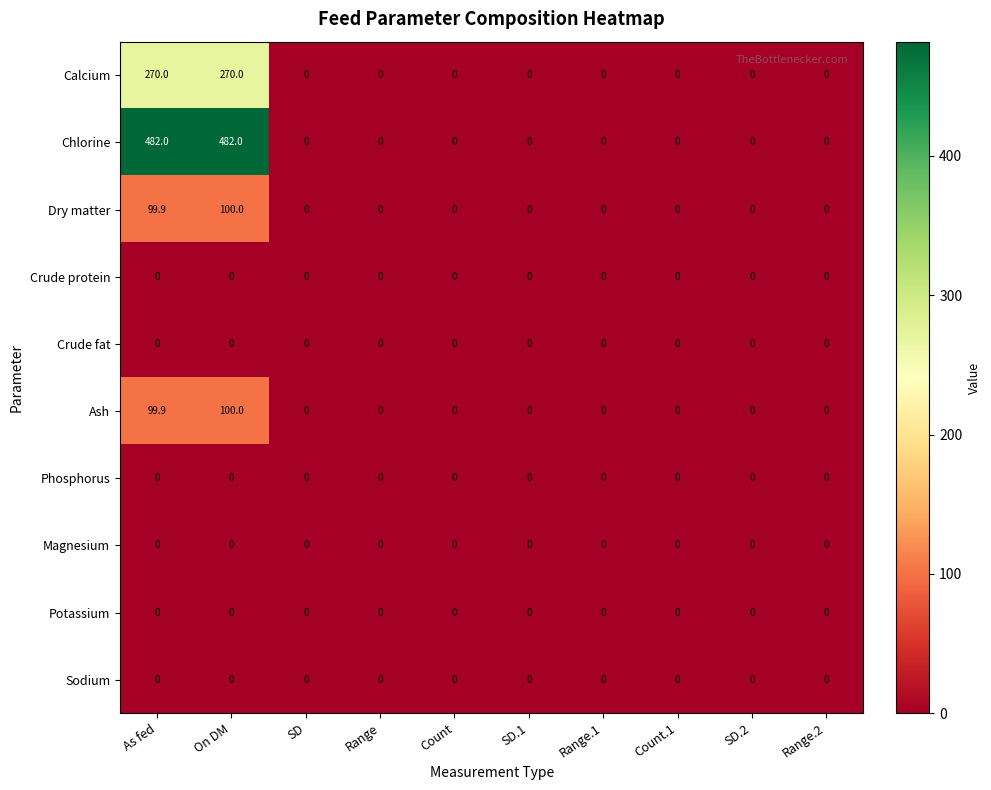

At which category is the sum across all series the highest?

On DM